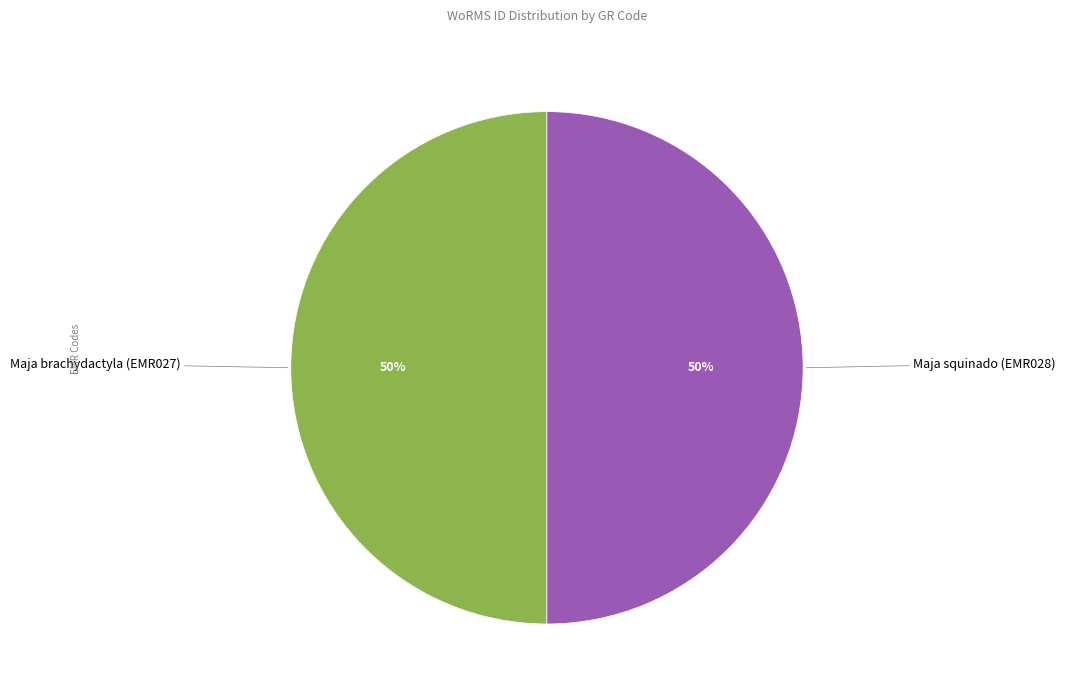

To the nearest percent, what is the average slice percentage?

50%